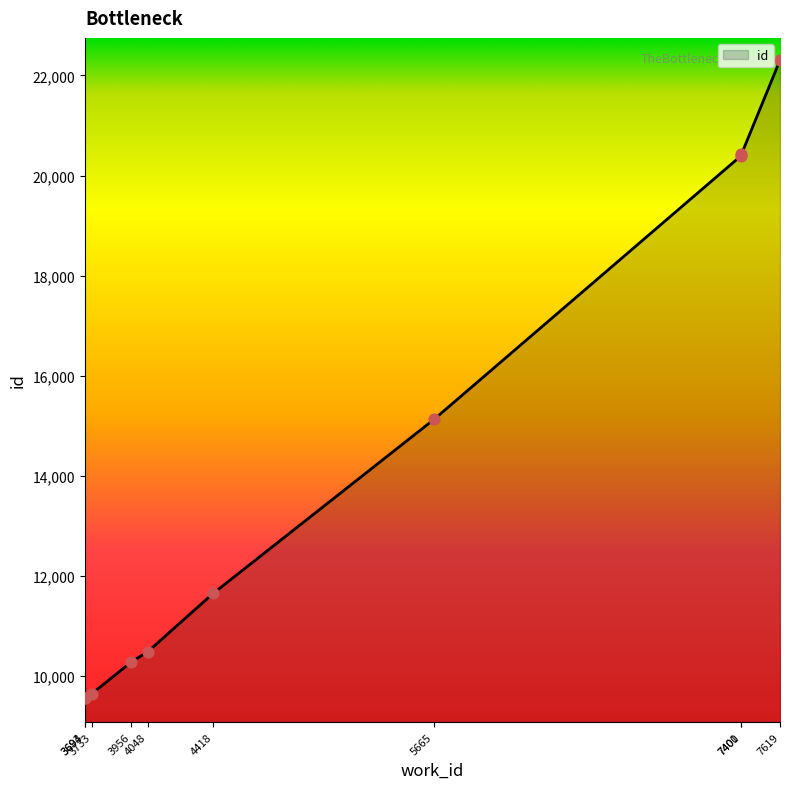

What is the ratio of the value at 4418 to the value at 4048?

1.1